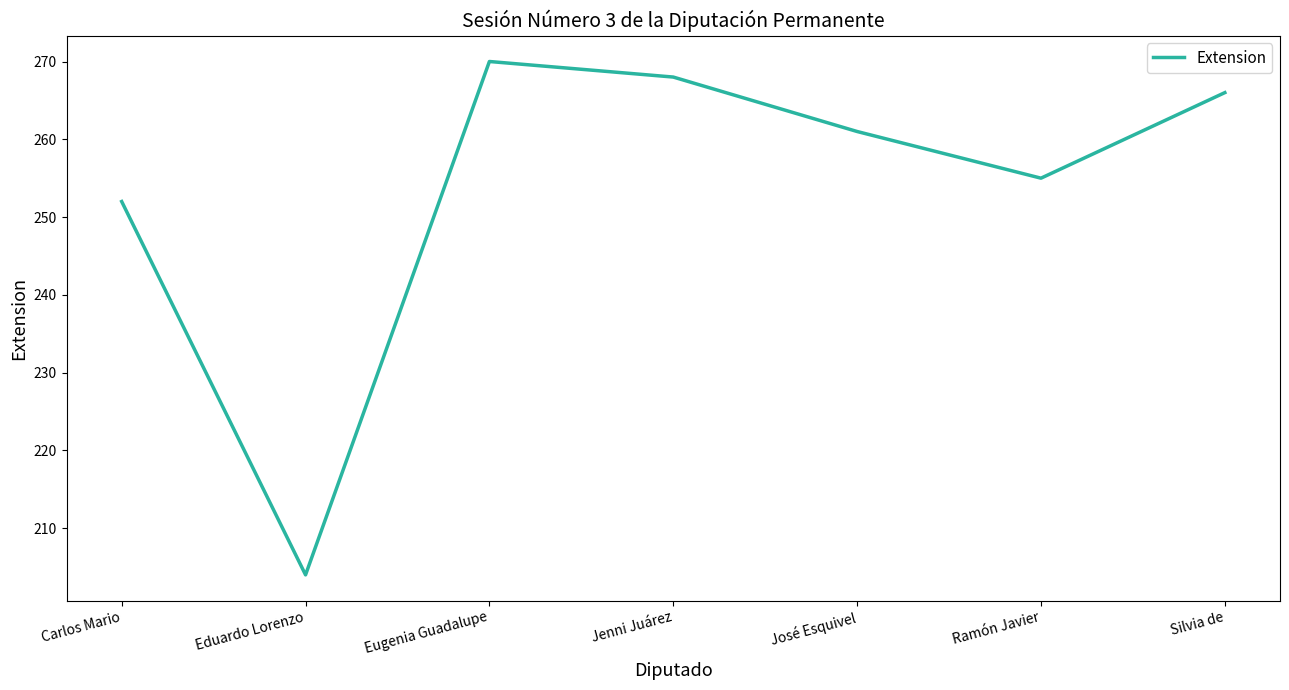

How many categories are shown in the chart?

7